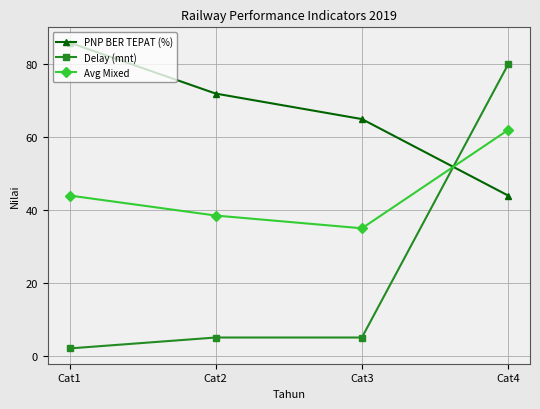

How many categories are shown in the chart?

4